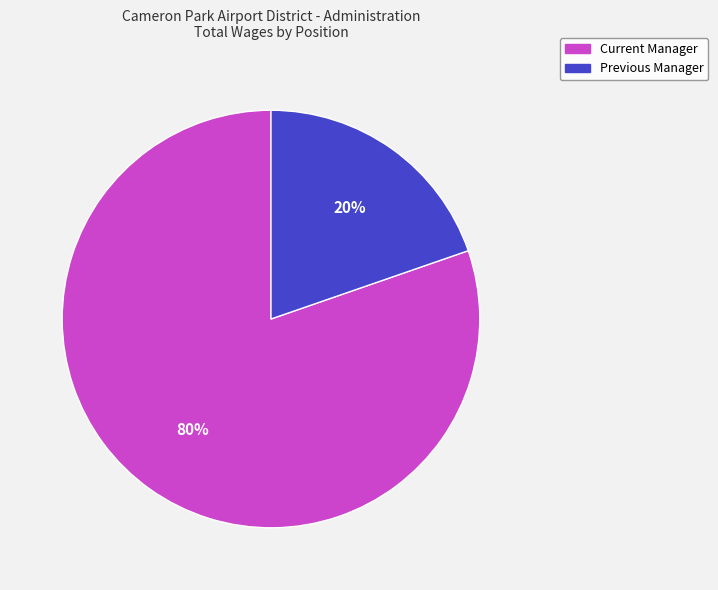

Rank the categories by value from lowest to highest.

Previous Manager, Current Manager